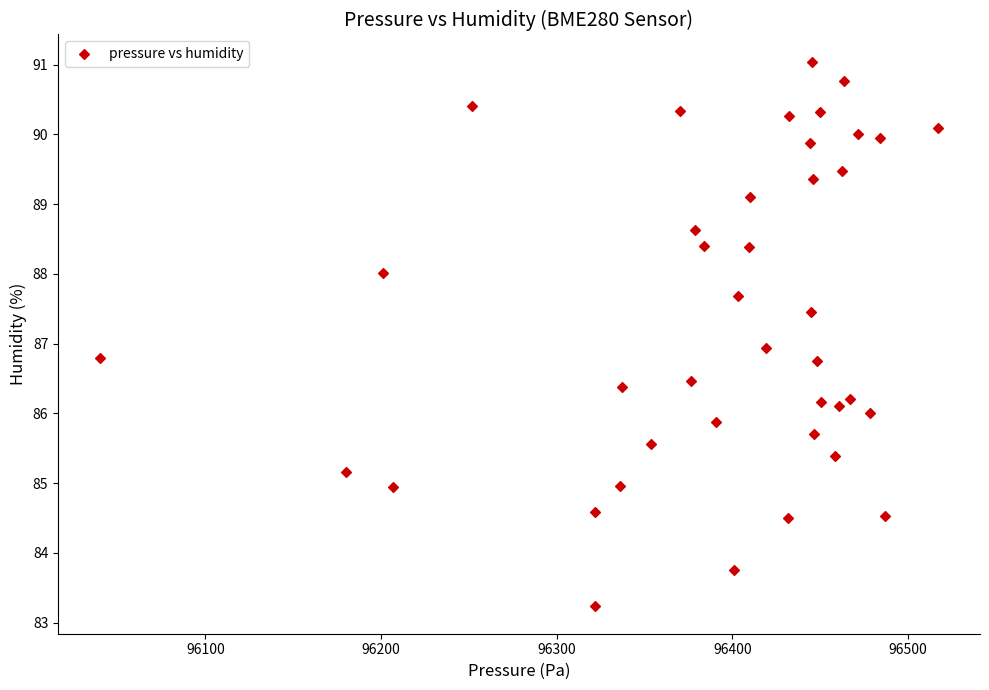

What is the range of X values (max minus min)?

477.2